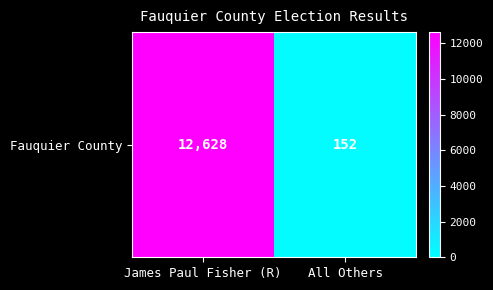

True or false: the data shows 152 at All Others.

True